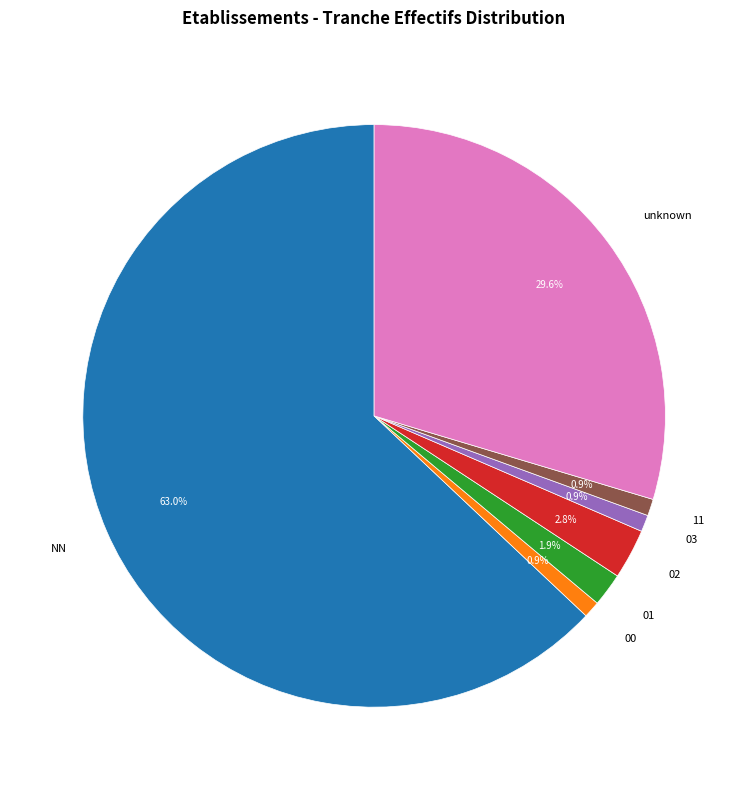

Between 02 and 00, which is larger?

02